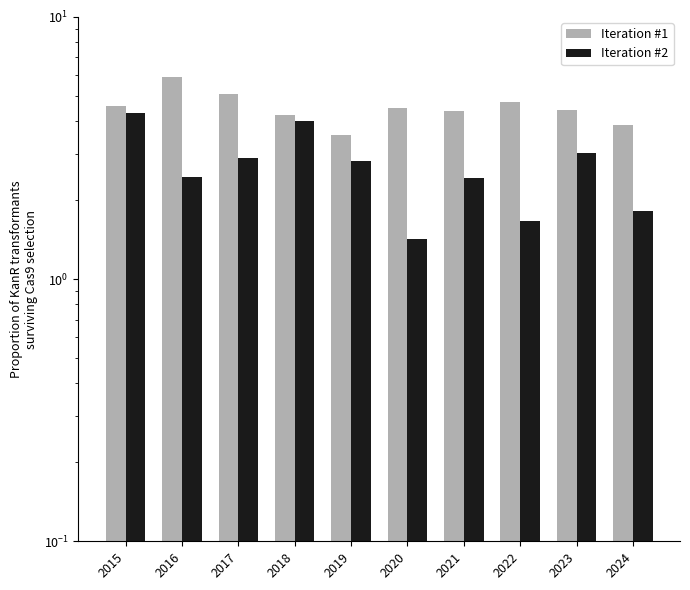

What is the greatest value displayed?

5.9